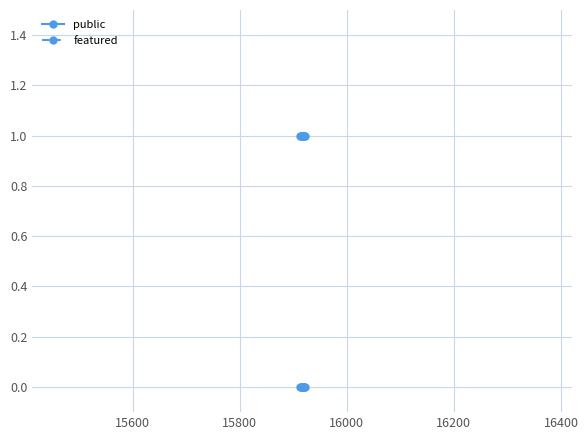

Which series has the largest total across all categories?

public